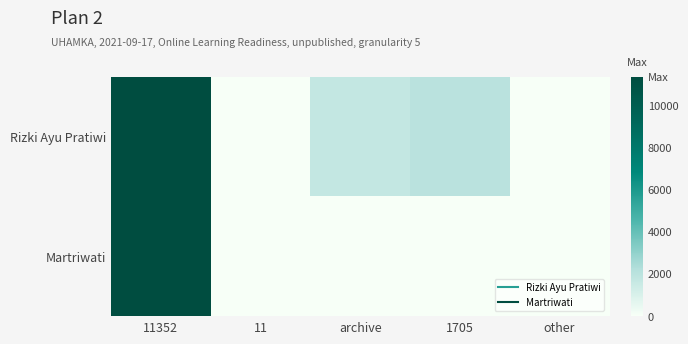

Reading right to left, what are all the values shown in this chart?

Rizki Ayu Pratiwi: other=1	1705=2021	archive=1705	11=11	11352=11352
Martriwati: other=0	1705=0	archive=0	11=0	11352=11352